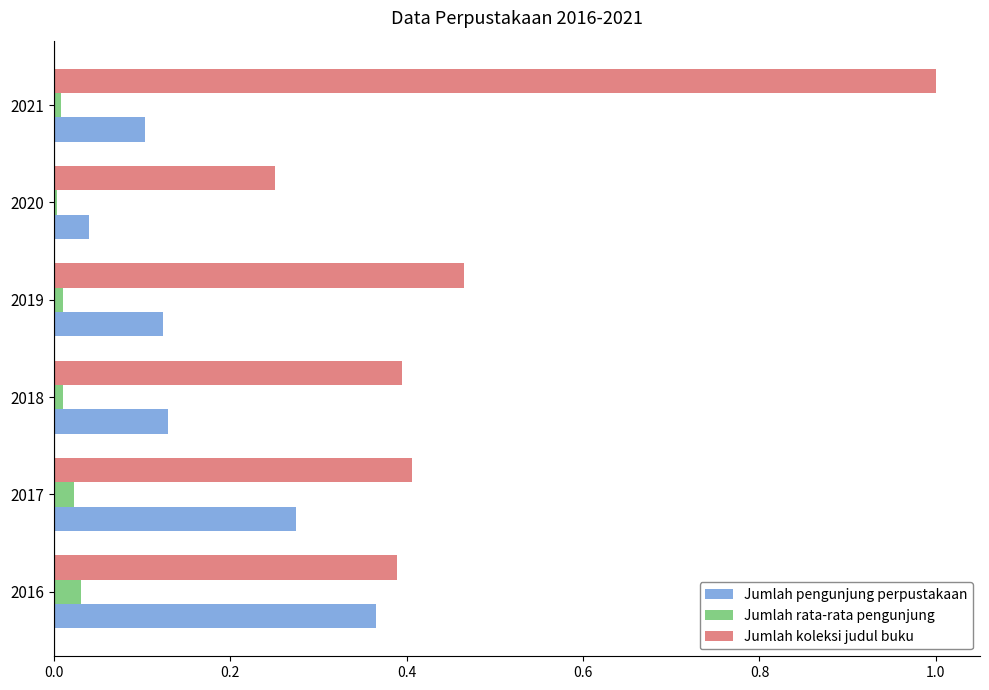

Between 2016 and 2020, which series saw the biggest shift?

Jumlah pengunjung perpustakaan